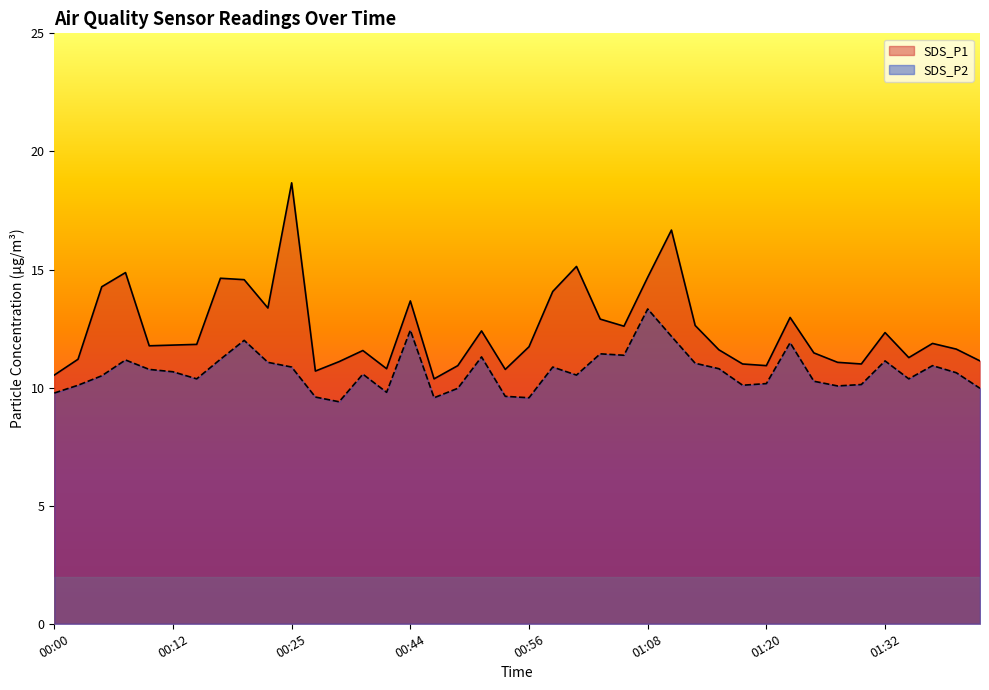

Count the number of categories in the chart.

40